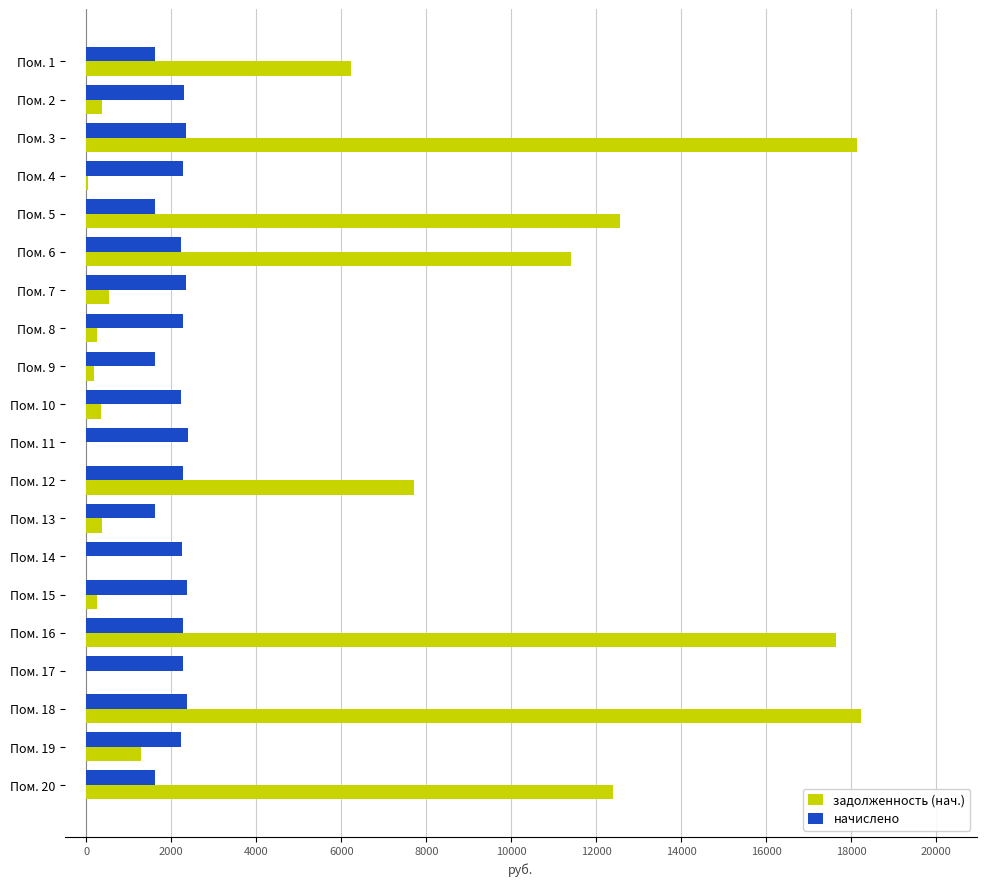

Between Пом. 14 and Пом. 18, which series saw the biggest shift?

задолженность (нач.)